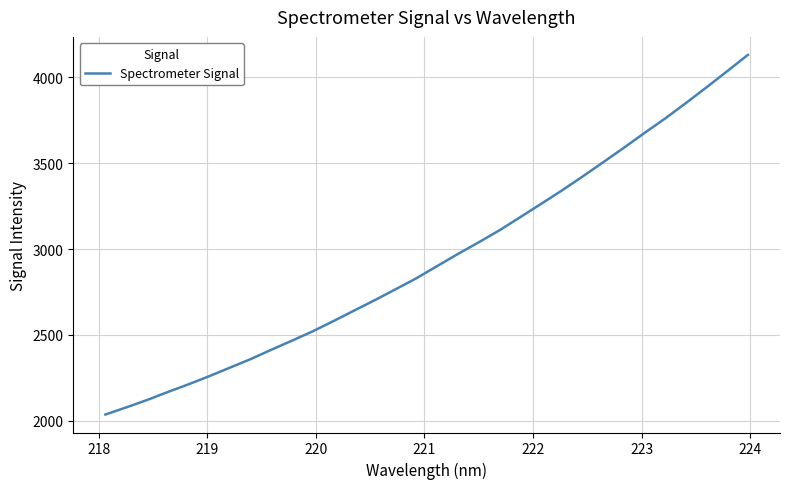

What is the difference between the maximum and minimum values?

2095.5